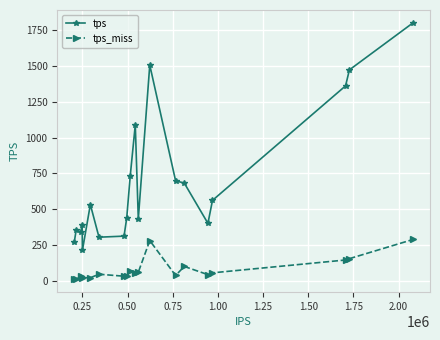

What is the average value of the tps_miss series?

79.1